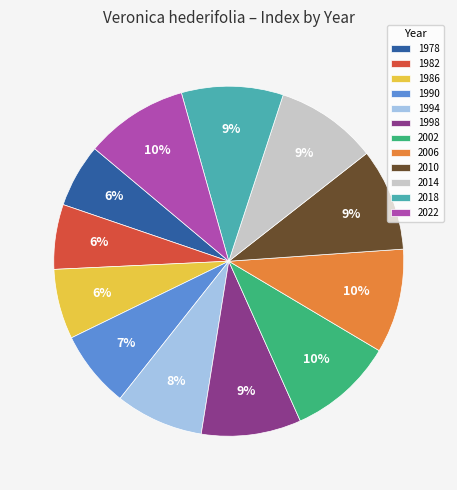

To the nearest percent, what percentage of the pie is 1990?

7%